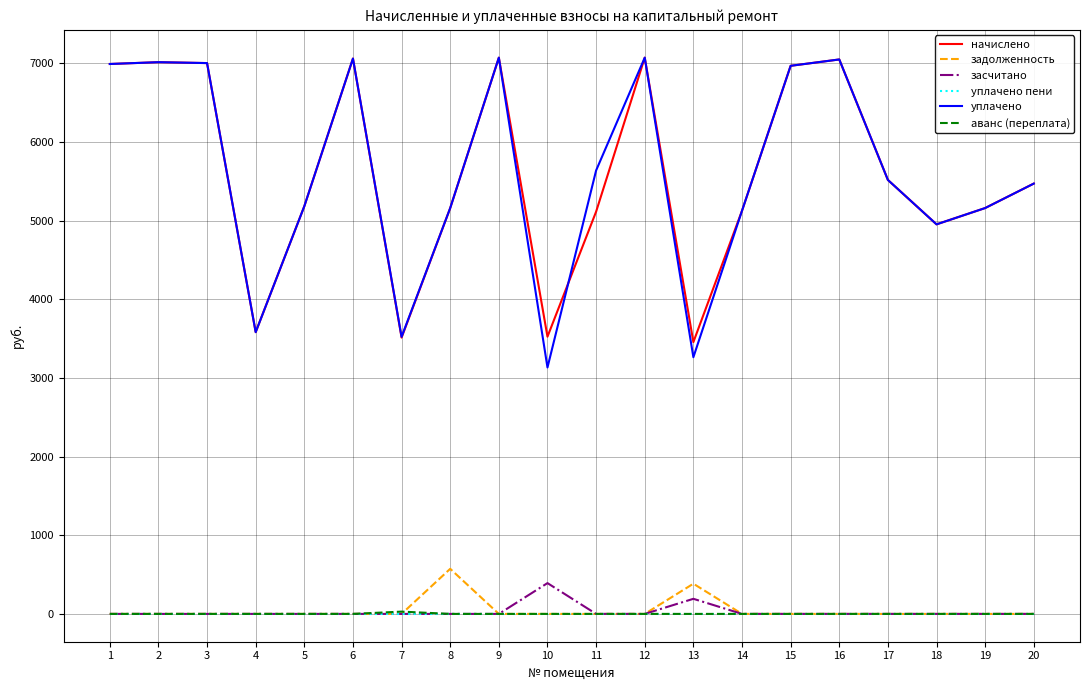

Does the chart have visible grid lines?

Yes